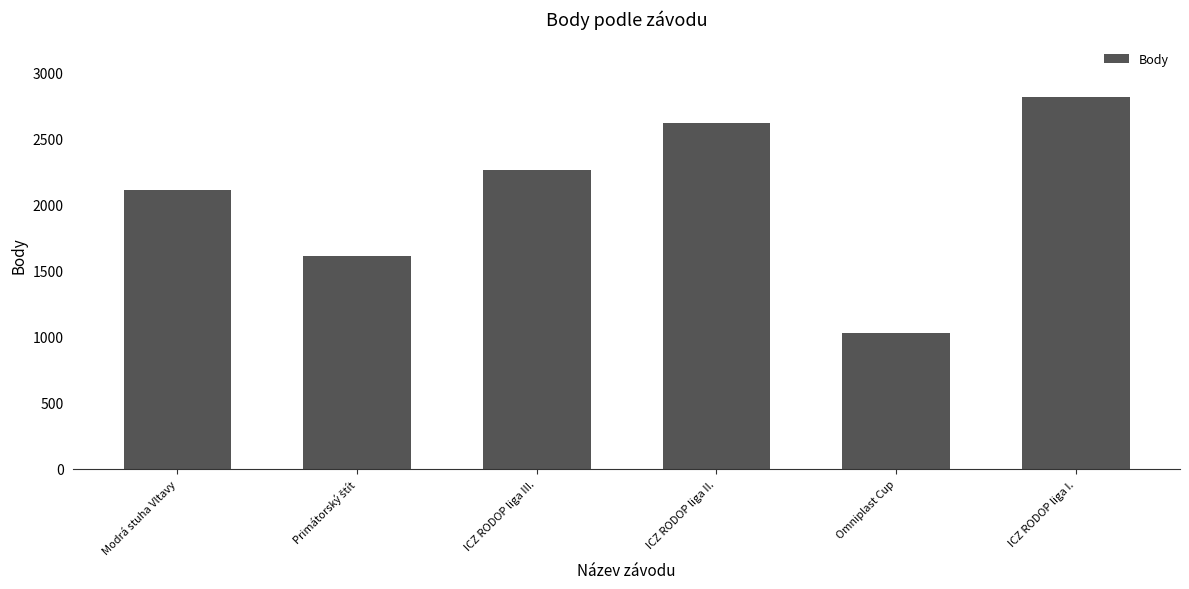

What is the value of the 4th bar from the left?

2618